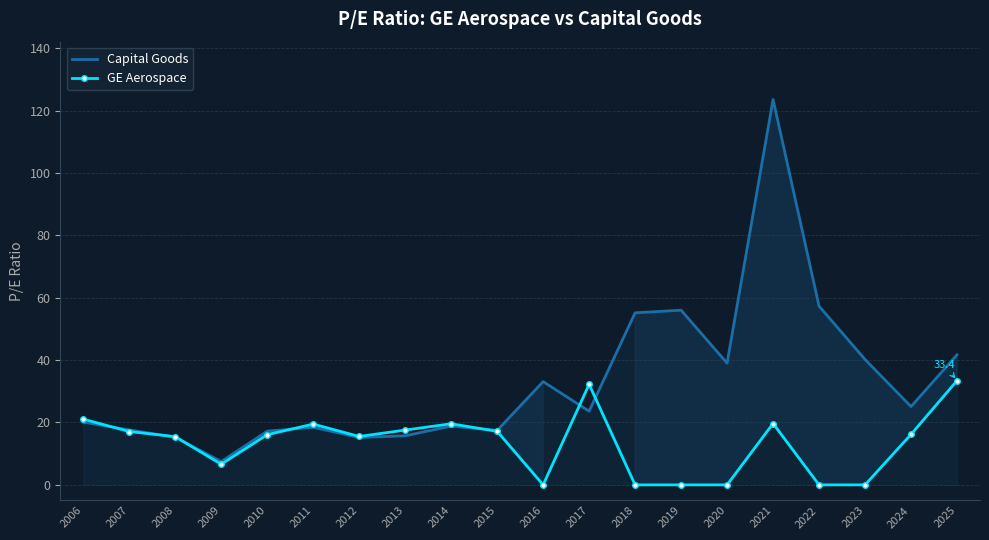

List the labels in order of GE Aerospace value, smallest first.

2016, 2018, 2019, 2020, 2022, 2023, 2009, 2008, 2012, 2010, 2024, 2007, 2015, 2013, 2011, 2014, 2021, 2006, 2017, 2025